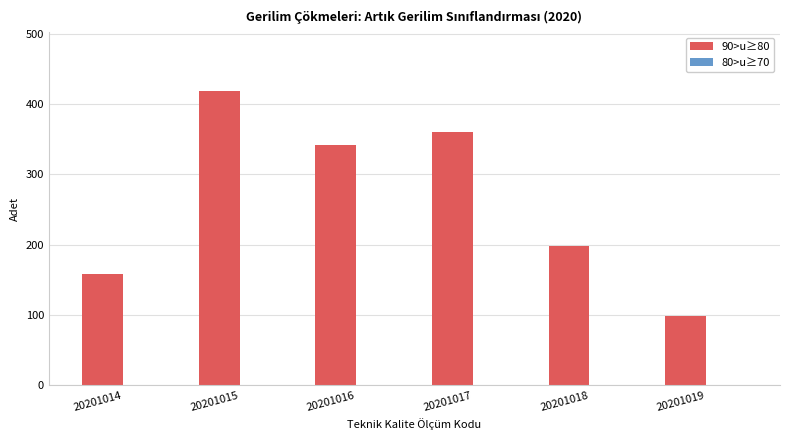

Which label corresponds to the smallest value in the chart?

20201019